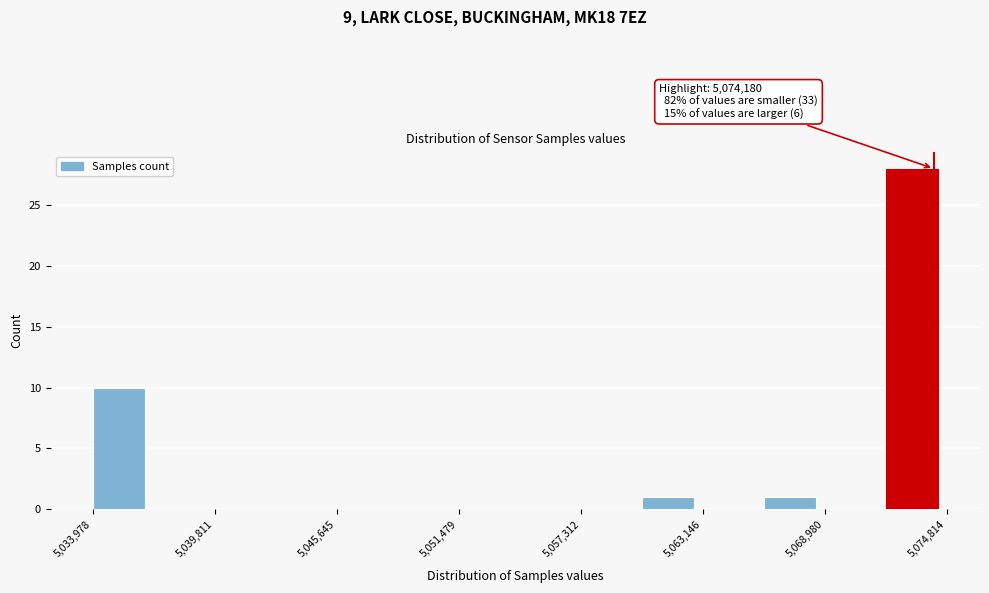

Around what value on the x-axis is the tallest bar? Give the approximate position of its centre, as read against the axis.

5073000